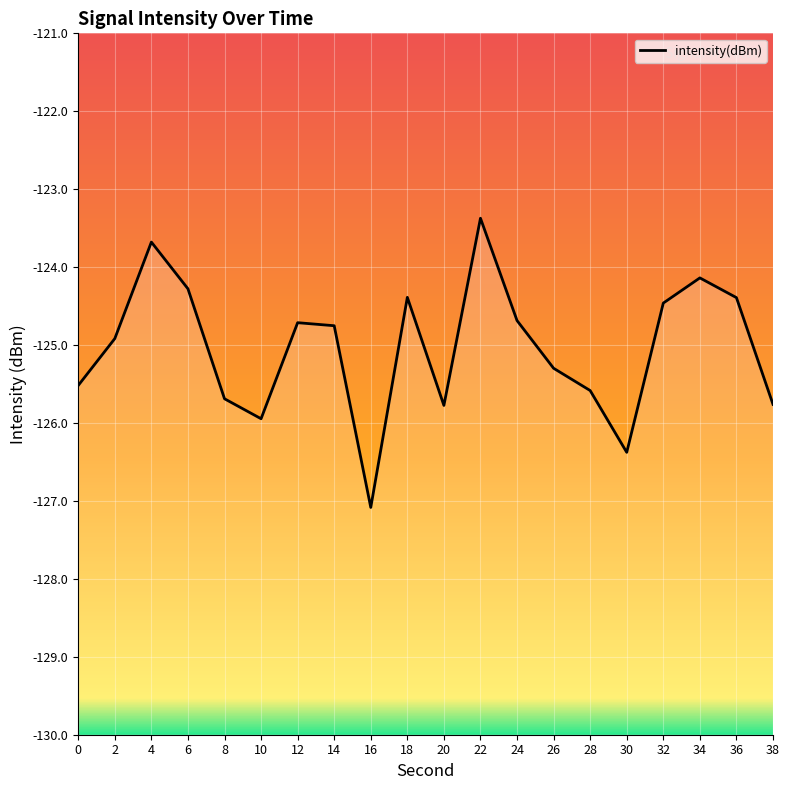

Where is the data nearest to the value -125?

2